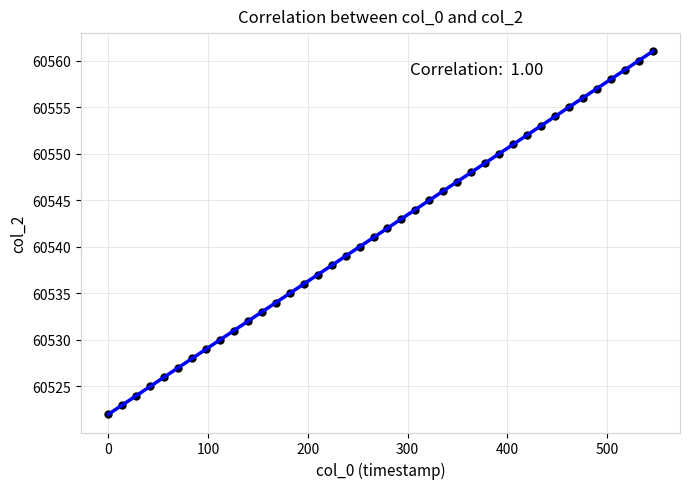

What is the range of Y values (max minus min)?

39